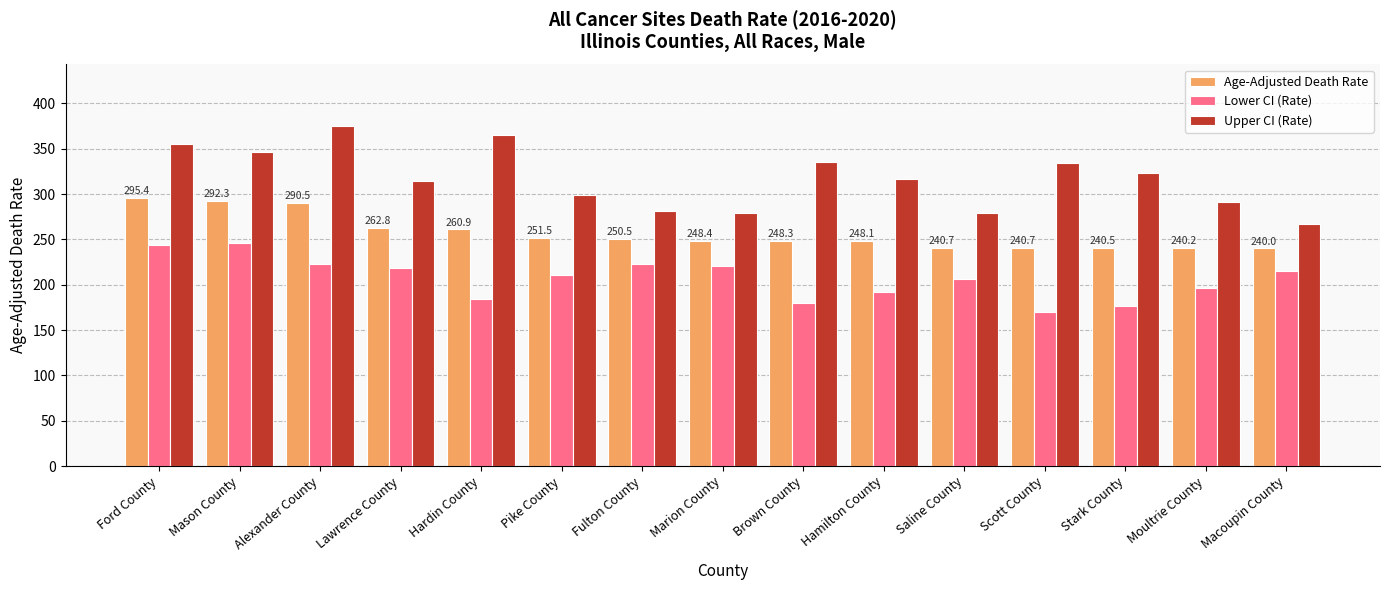

What is the label of the 1st bar from the right?

Macoupin County